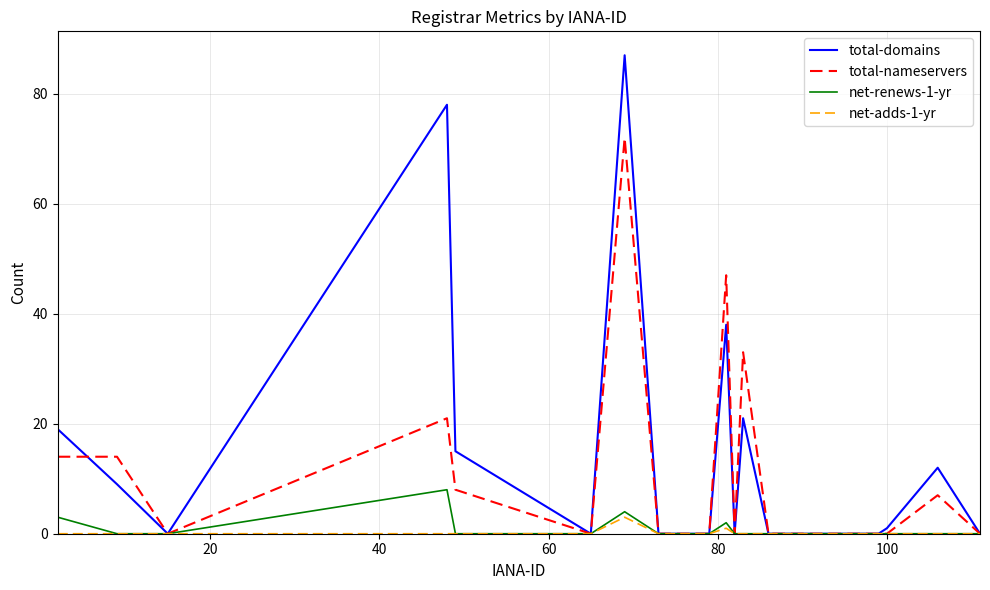

Rank the series by their maximum value, from lowest to highest.

net-adds-1-yr, net-renews-1-yr, total-nameservers, total-domains